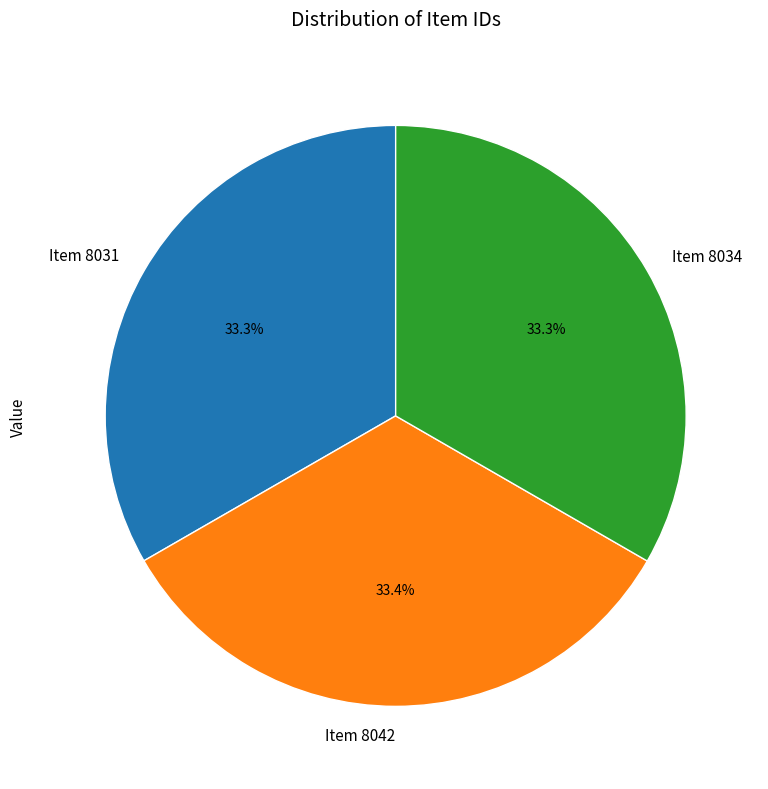

The Item 8031 slice represents 33% of the pie. True or false?

True